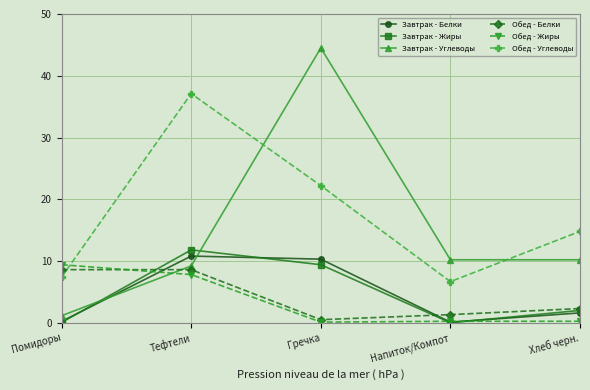

What is the minimum value for Обед - Жиры?

0.1